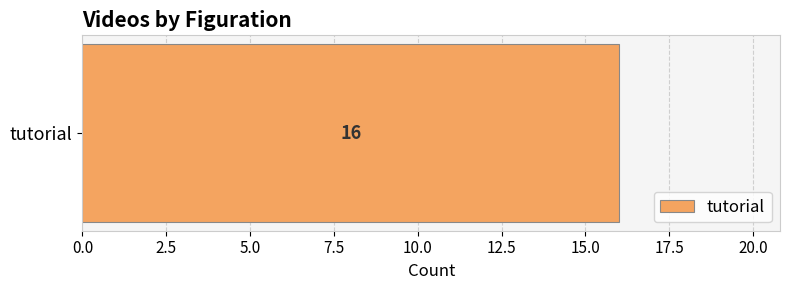

What is the change in value from 57 to 186?

+129